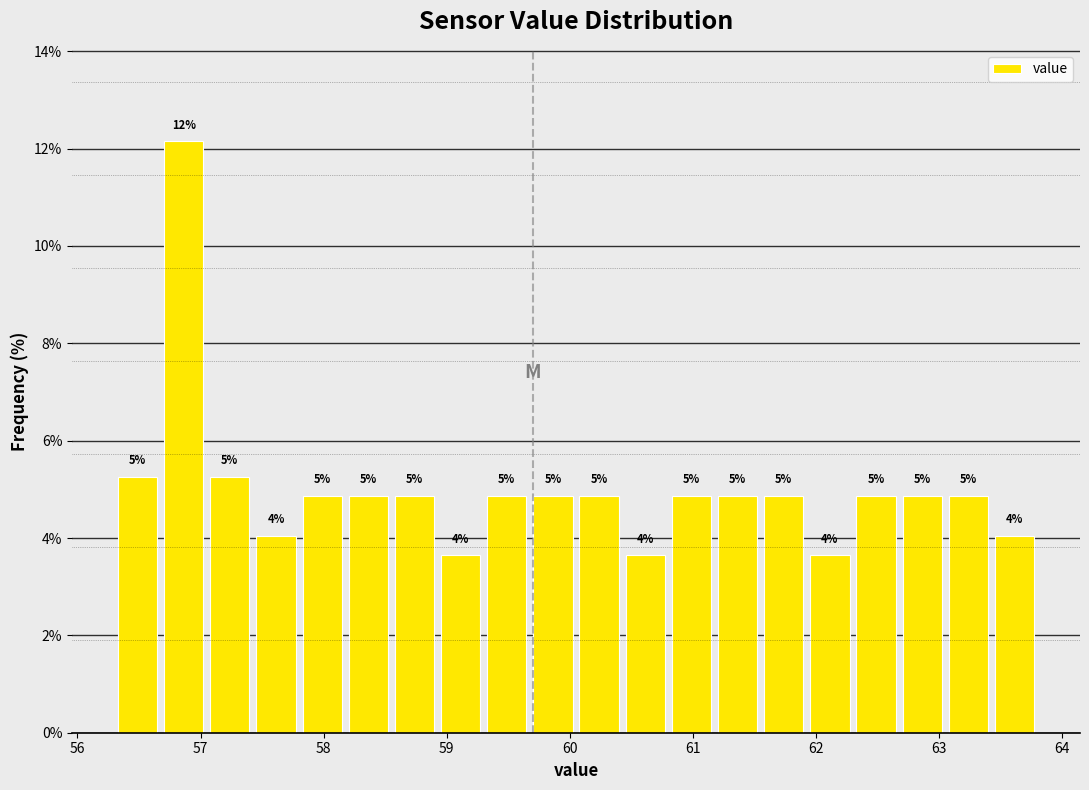

Around what value on the x-axis is the tallest bar? Give the approximate position of its centre, as read against the axis.

56.9